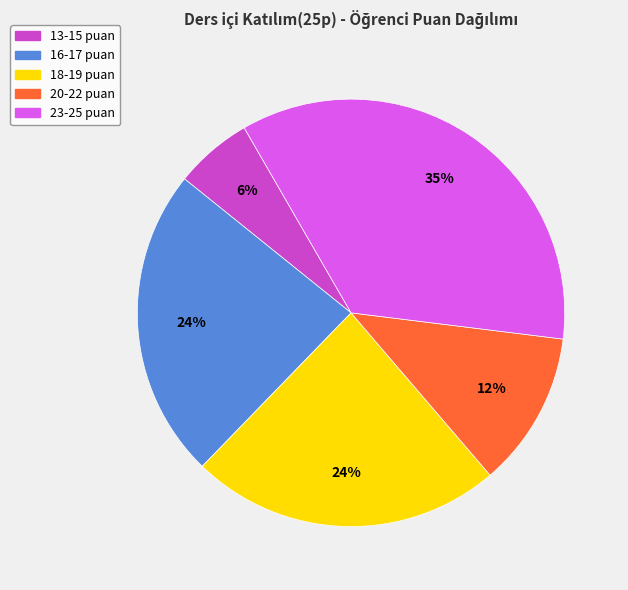

The 13-15 puan slice represents 1% of the pie. True or false?

False